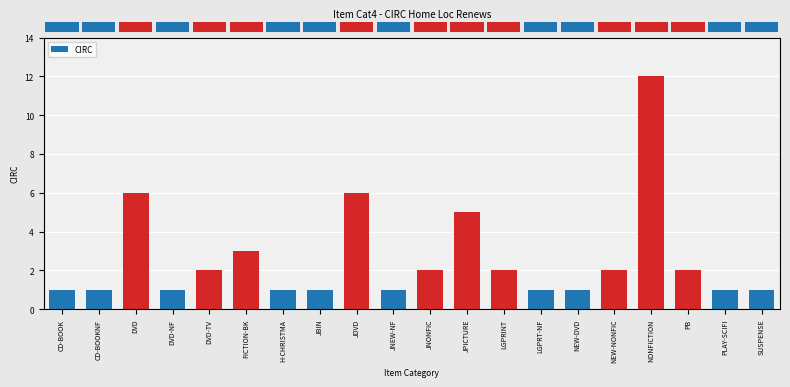

Reading right to left, extract all data points from this chart.

1	1	2	12	2	1	1	2	5	2	1	6	1	1	3	2	1	6	1	1